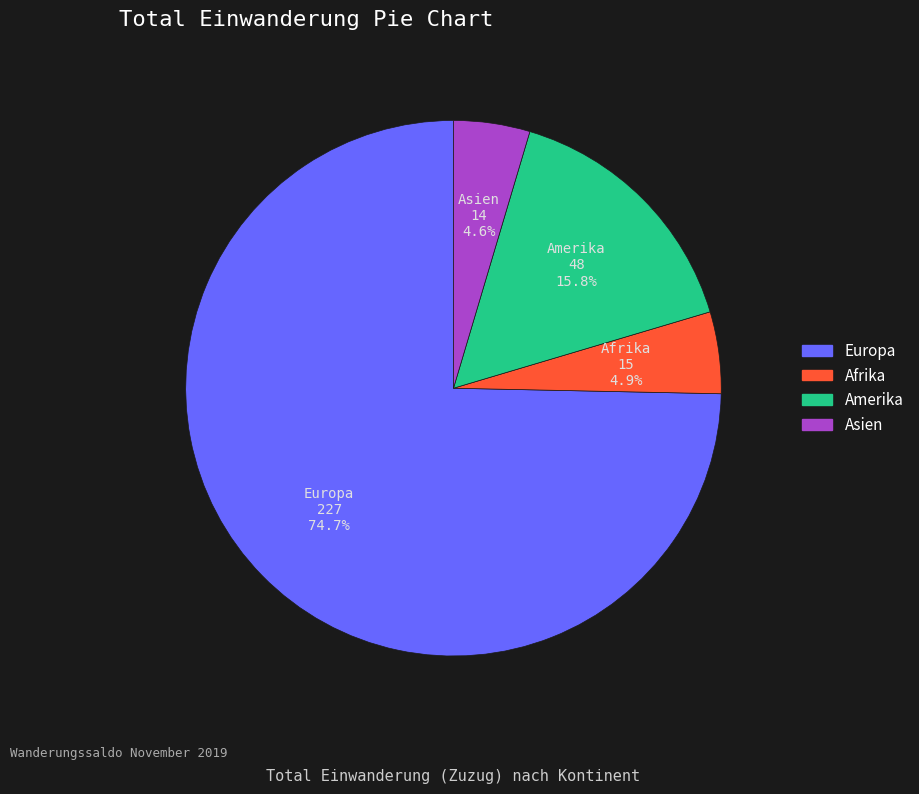

Does any single category account for the majority?

Yes